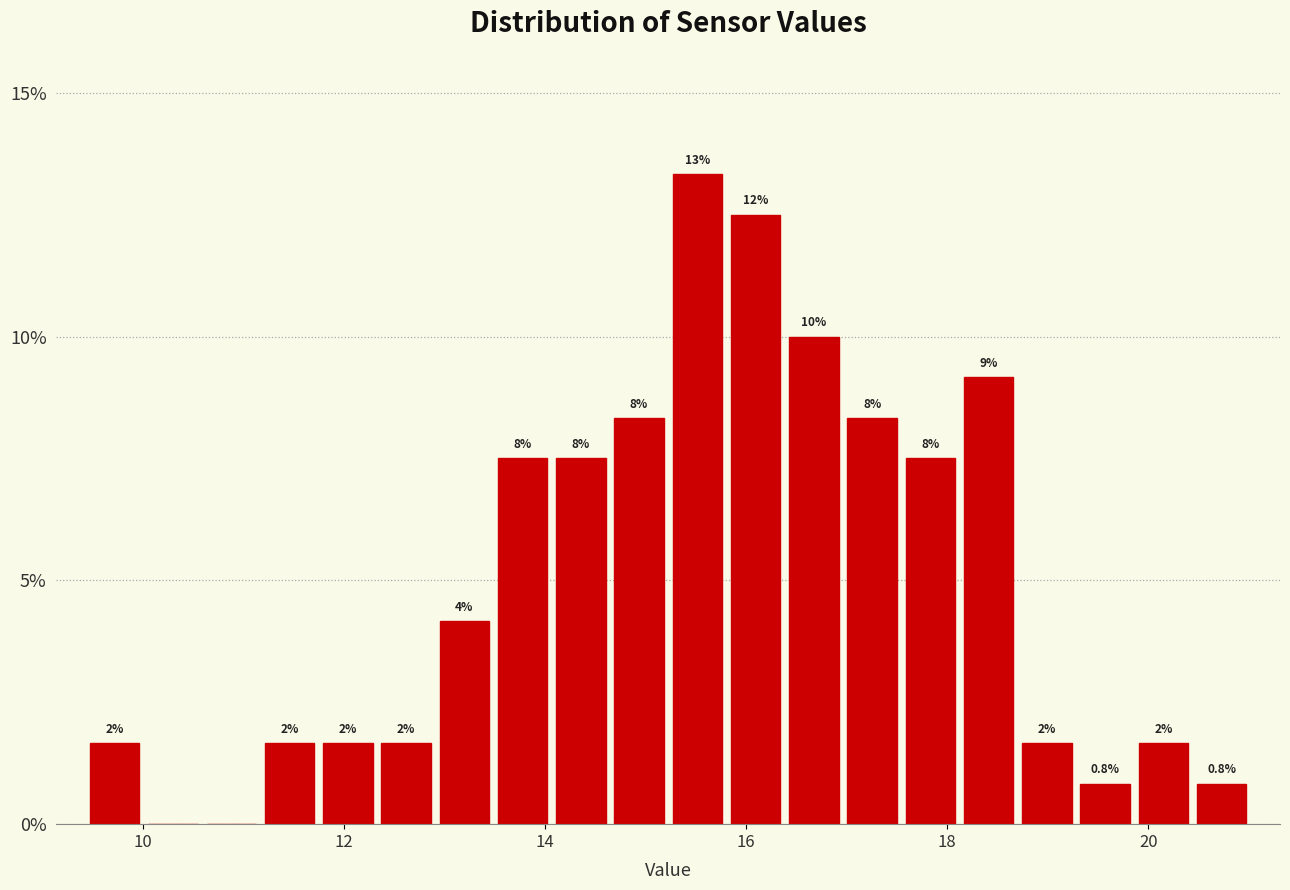

Read against the x-axis, roughly where is the centre of the tallest bar?

15.6